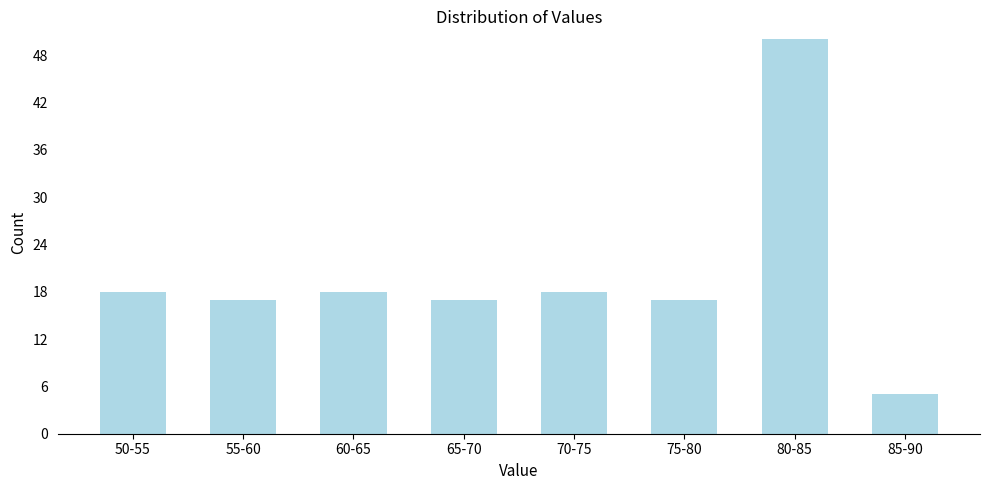

Reading left to right, extract all data points from this chart.

50-55=18	55-60=17	60-65=18	65-70=17	70-75=18	75-80=17	80-85=50	85-90=5